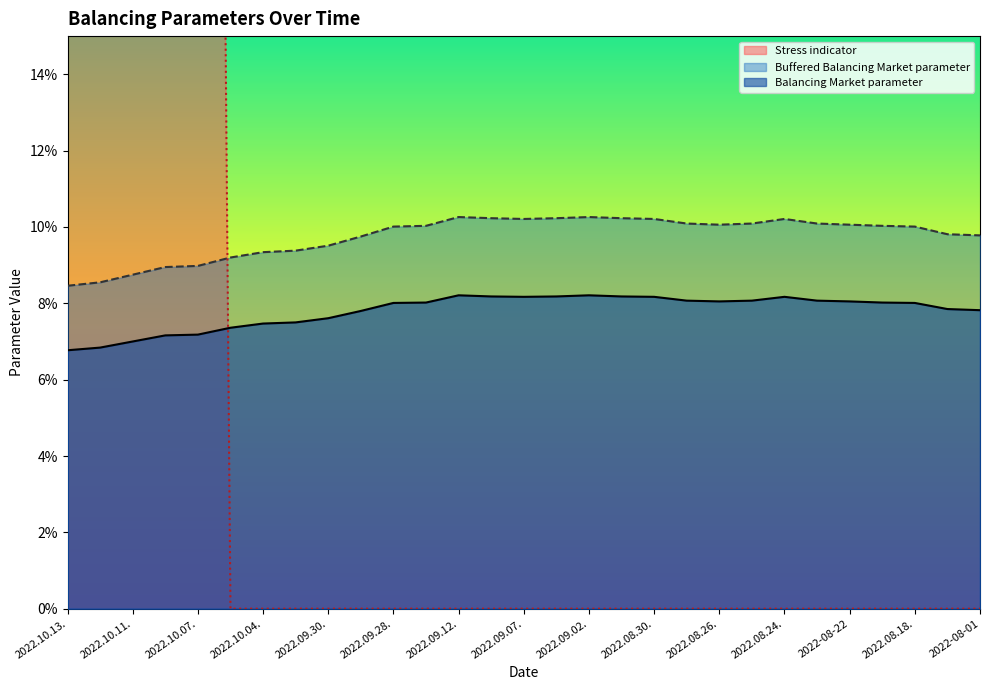

True or false: Buffered Balancing Market parameter and Balancing Market parameter cross at least once.

False